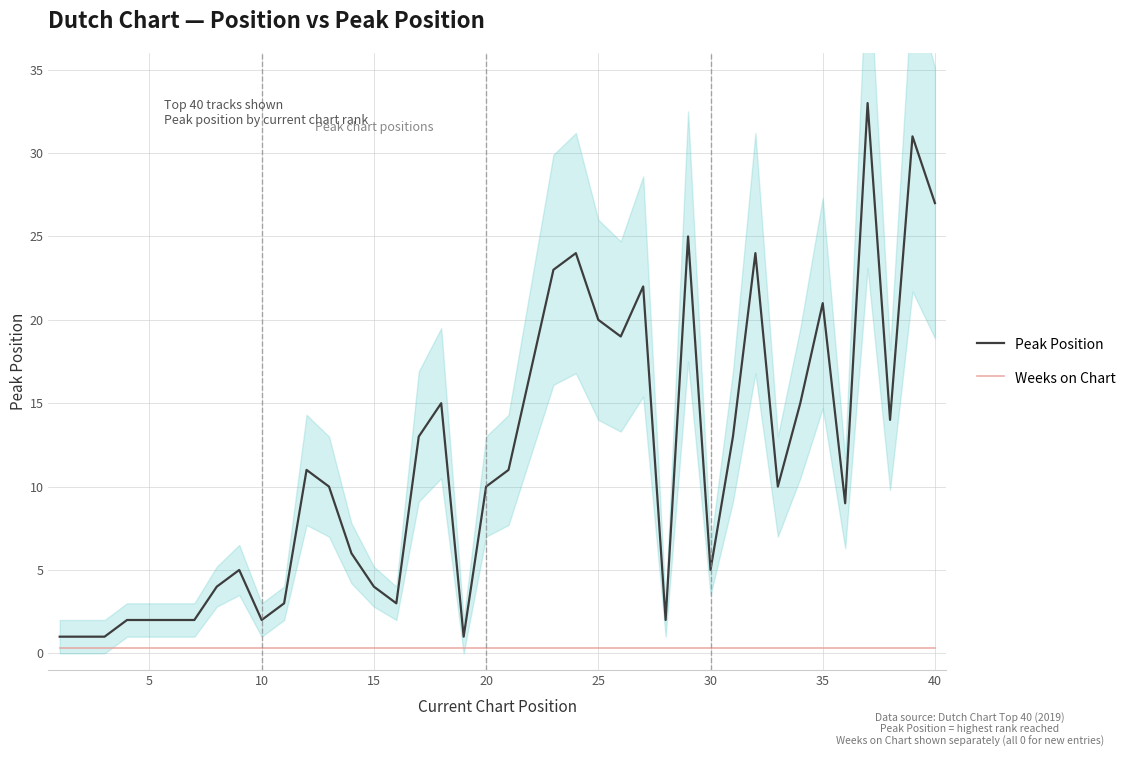

True or false: Peak Position and Weeks on Chart intersect in this chart.

False